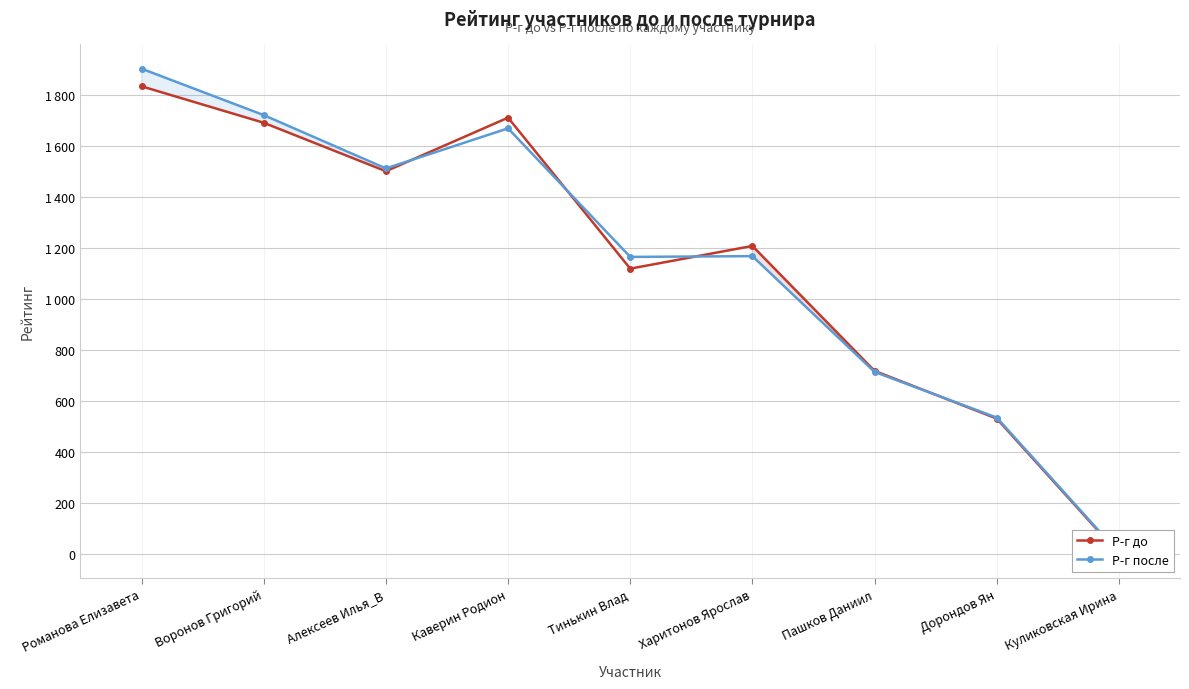

At how many categories does at least one series exceed 1258?

4